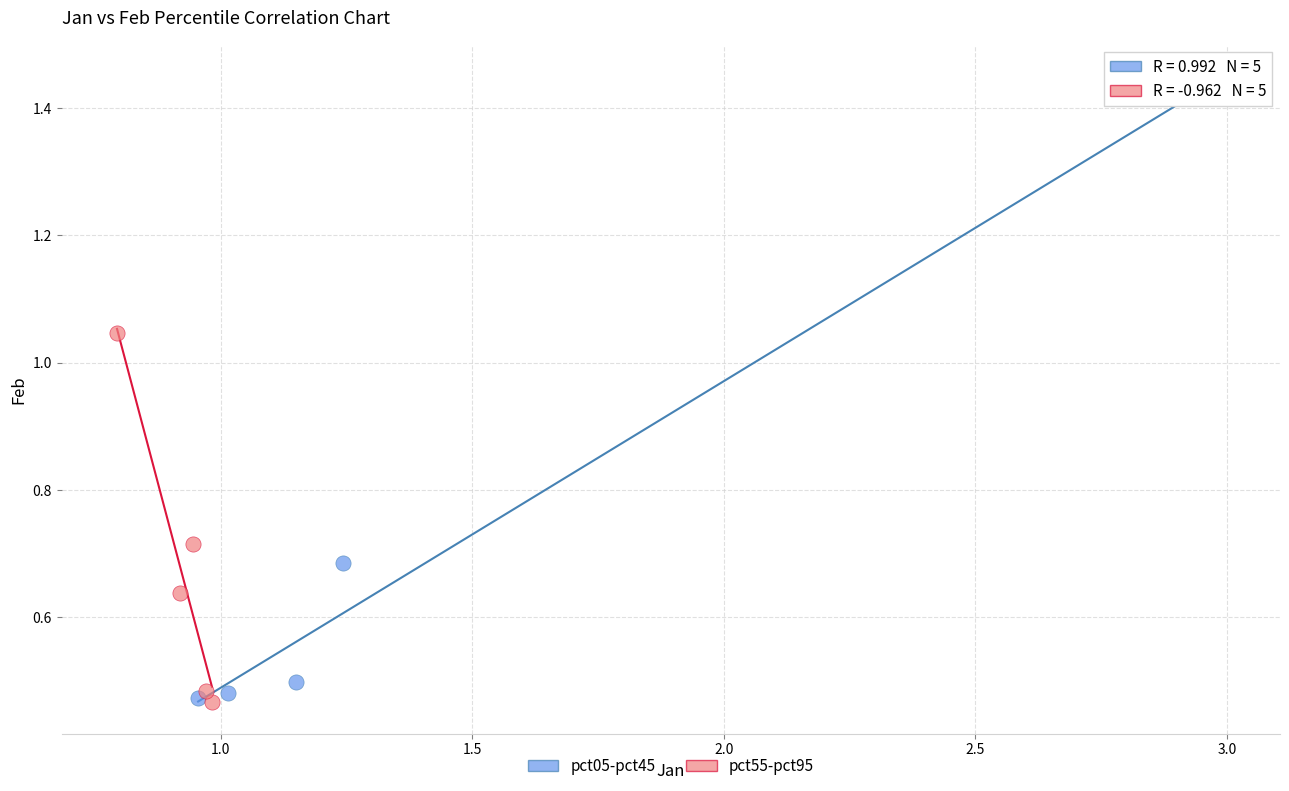

Which series contains the highest Y value?

pct05-pct45